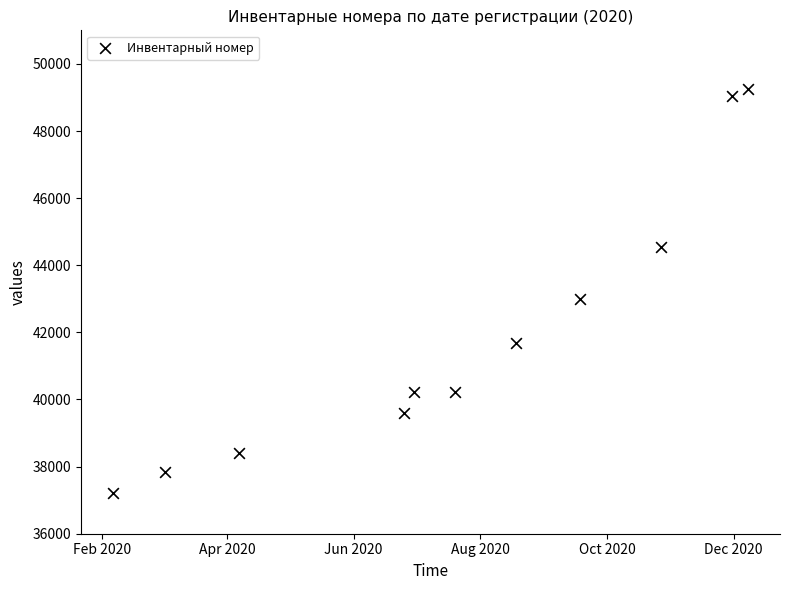

What Y value in the scatter plot is closest to 43245?

42984